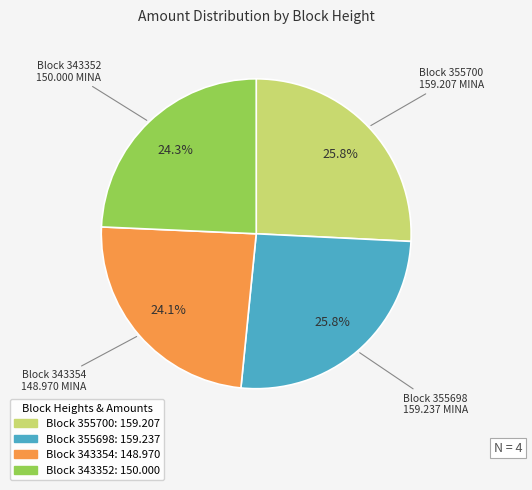

How many segments does this pie chart have?

4